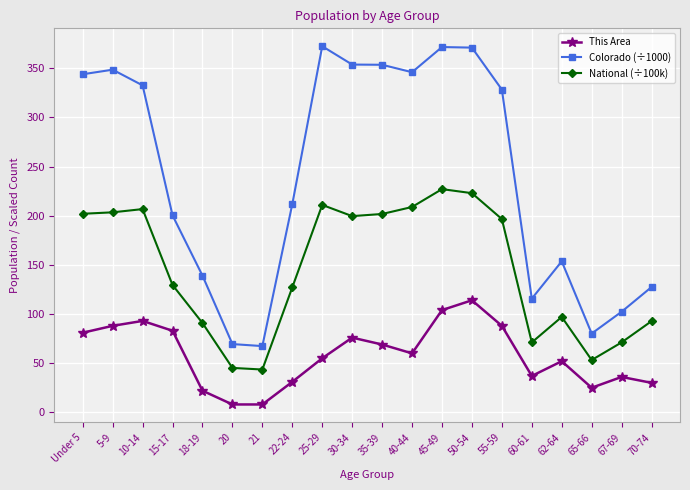

True or false: National (÷100k) has more than 1 interior local peaks.

True